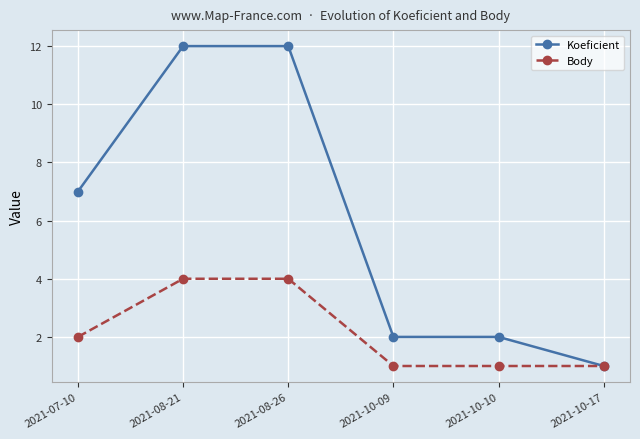

Rank the series at 2021-08-26 from highest to lowest value.

Koeficient, Body